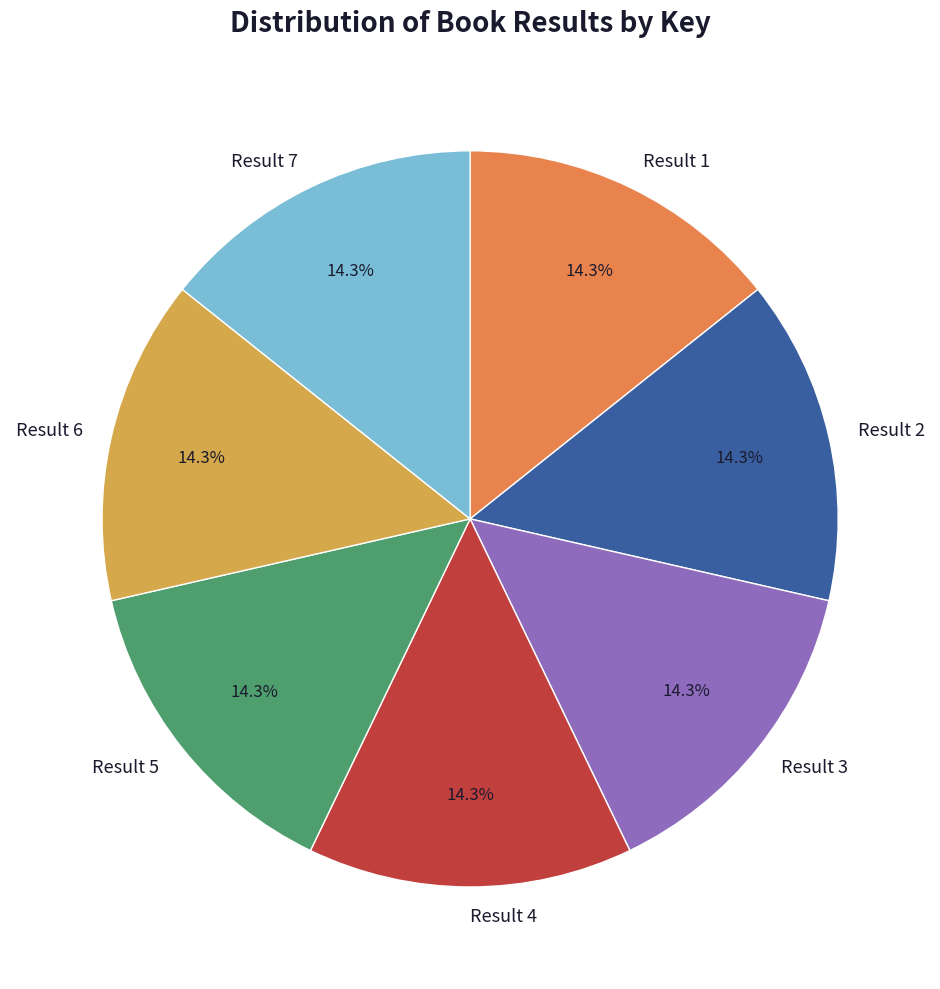

What is the ratio of the value at Result 6 to the value at Result 7?

1.0